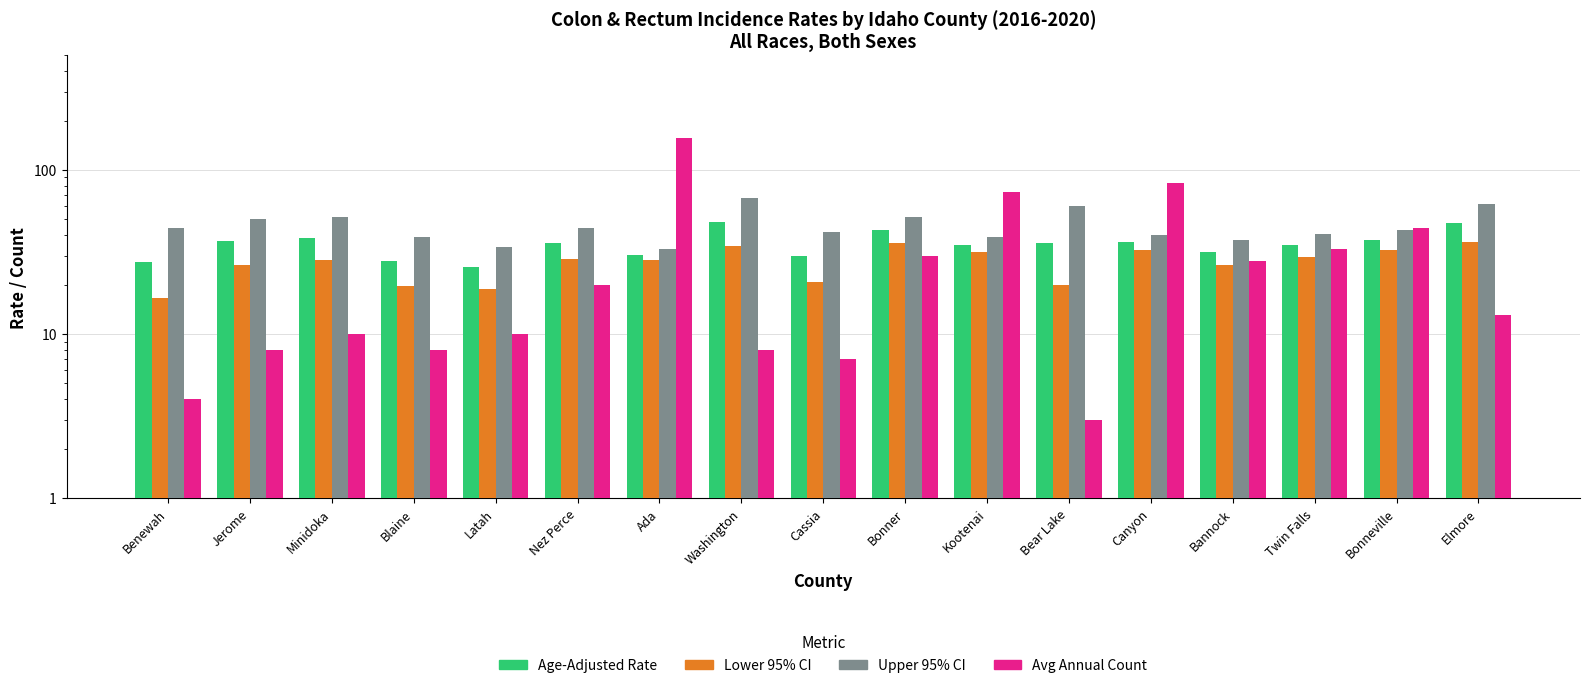

What is the label of the 10th bar from the right?

Washington